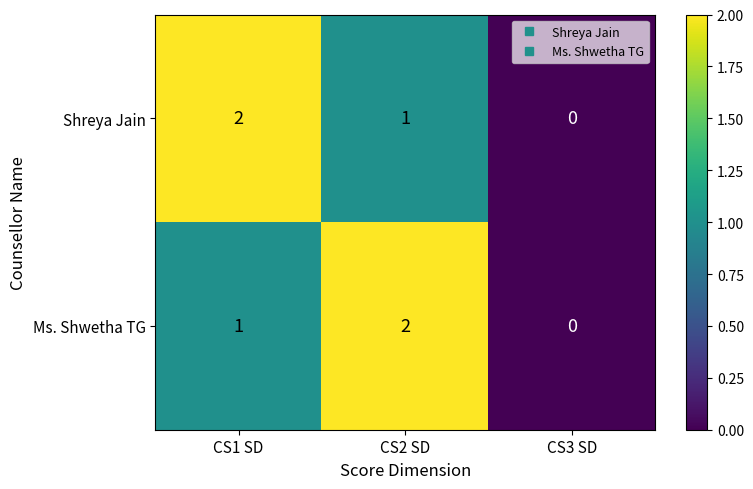

What is the sum of the Ms. Shwetha TG values at CS2 SD and CS1 SD?

3